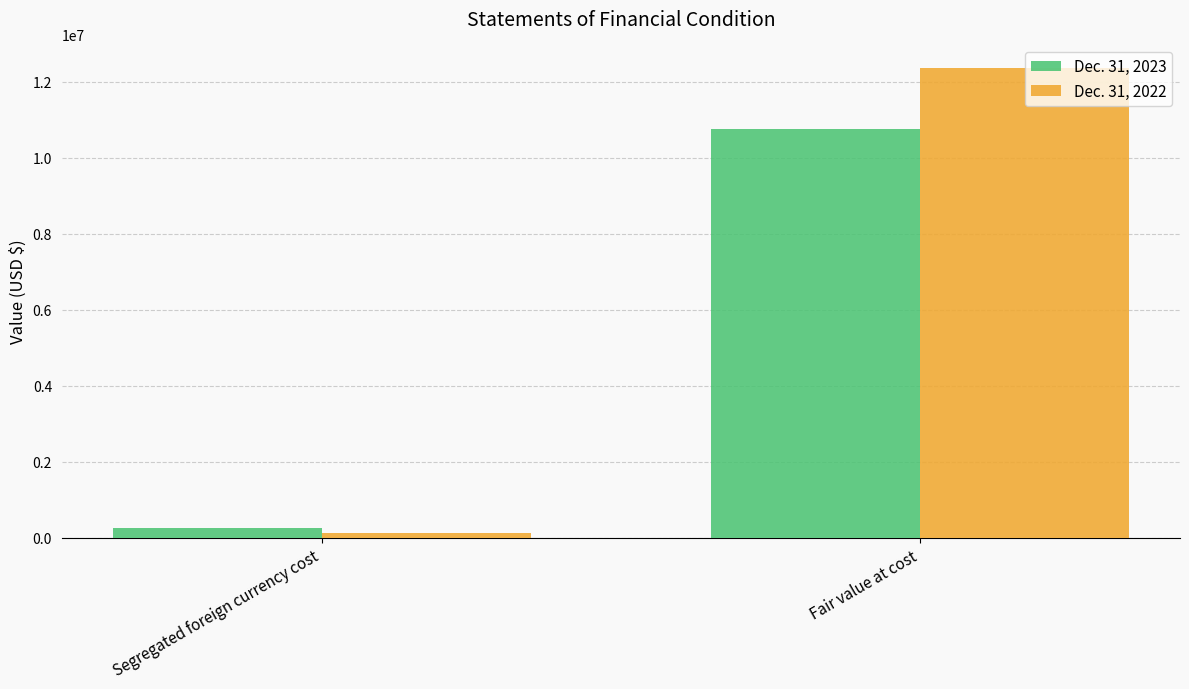

Are the bars grouped side by side (vs. stacked)?

Yes